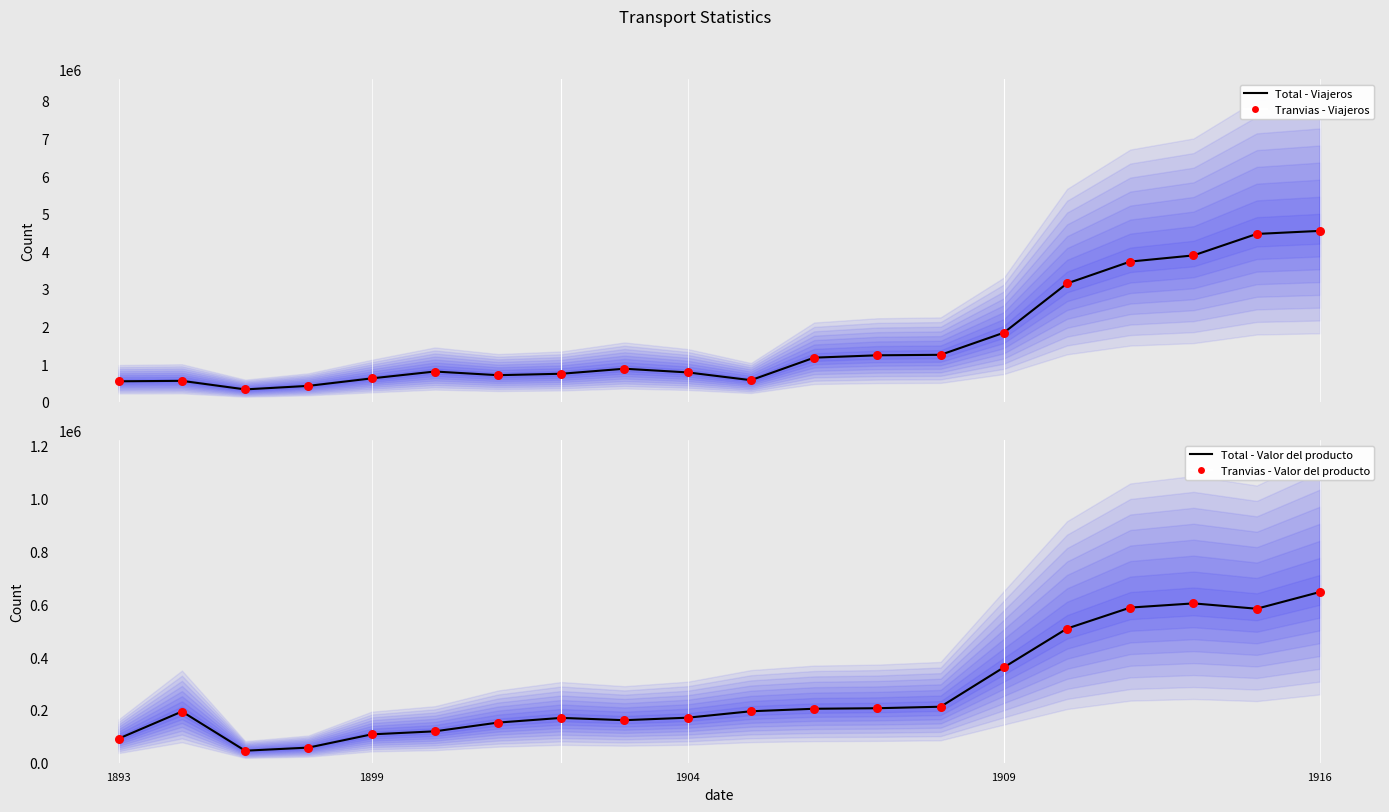

What are all the series names shown in the legend?

Total - Viajeros (line), Tranvias - Viajeros, Total - Valor del producto (line), Tranvias - Valor del producto